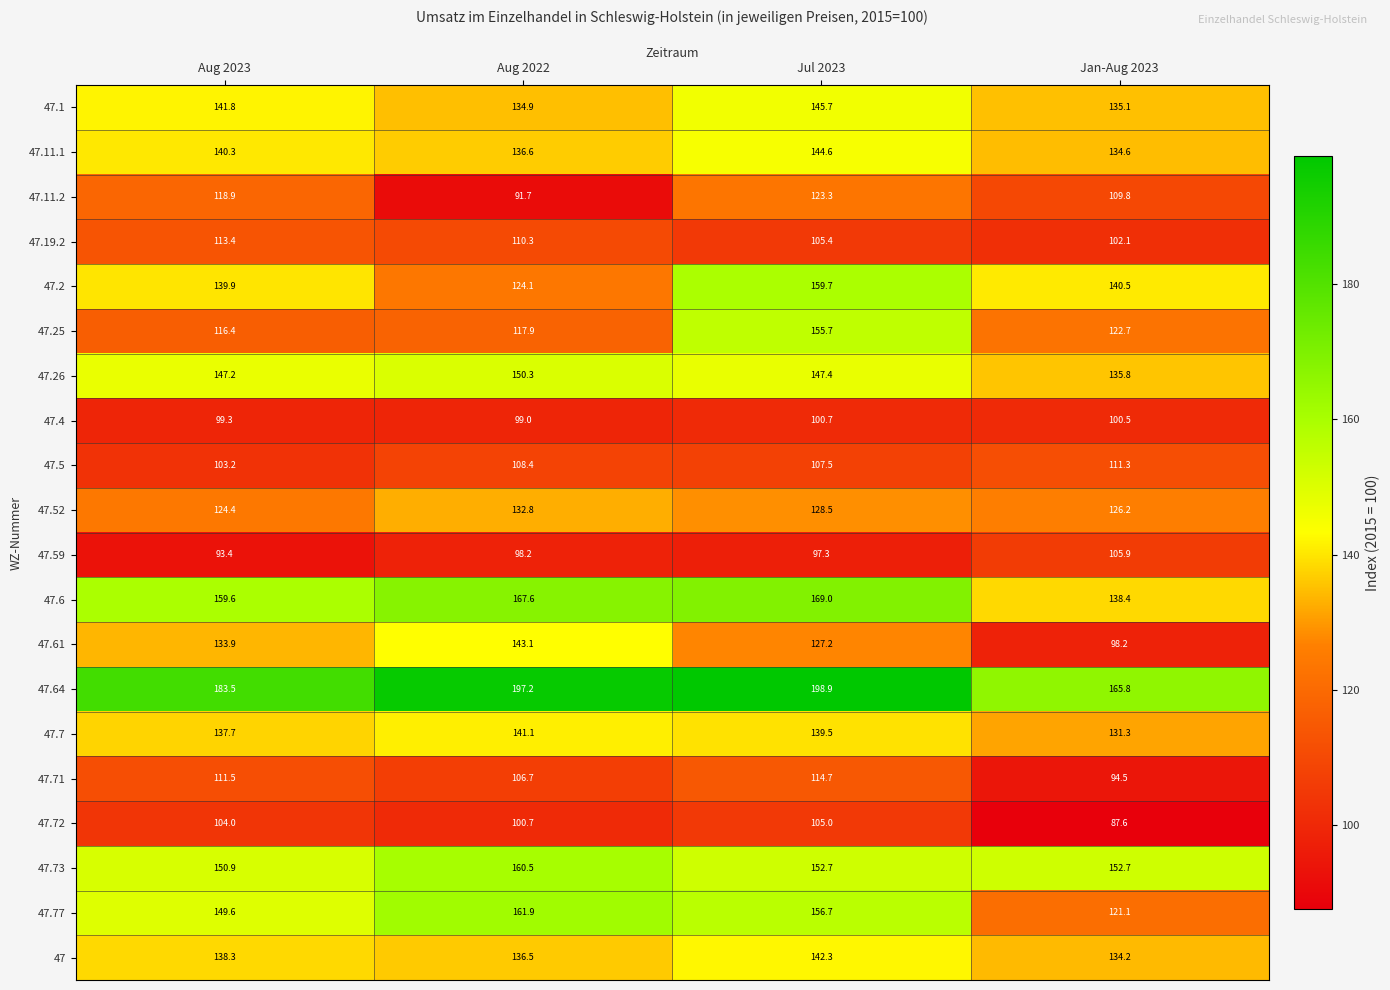

What is the difference between the 47.73 values at Aug 2022 and Jan-Aug 2023?

7.8